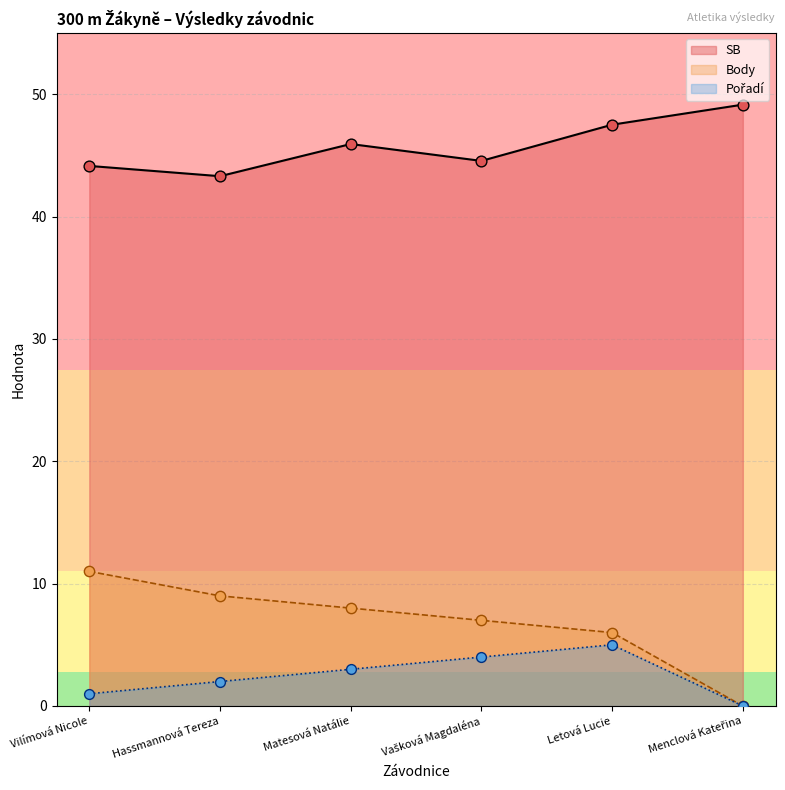

Which series has the largest total across all categories?

SB